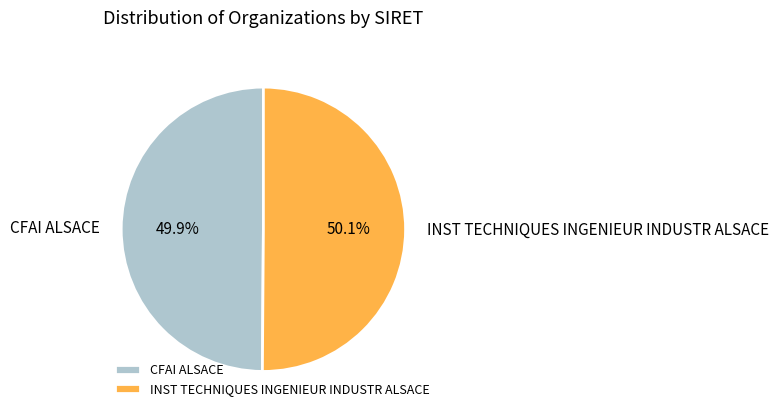

To the nearest percent, what portion does INST TECHNIQUES INGENIEUR INDUSTR ALSACE represent?

50%